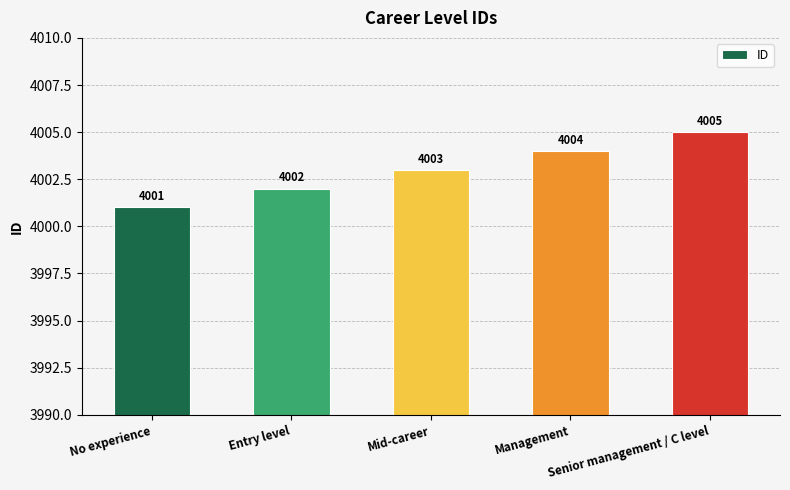

The value at Entry level is 4002. True or false?

True